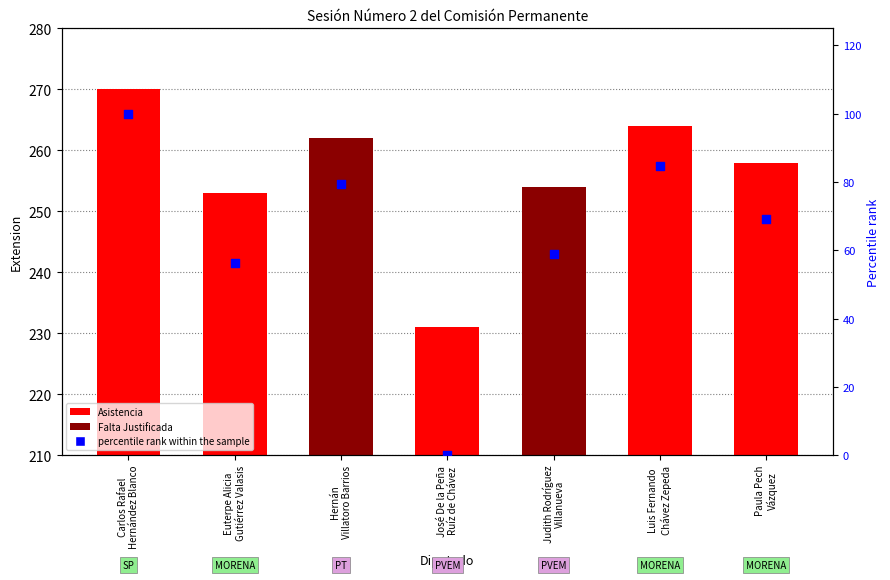

Which series has the largest Y range (max minus min)?

percentile rank within the sample